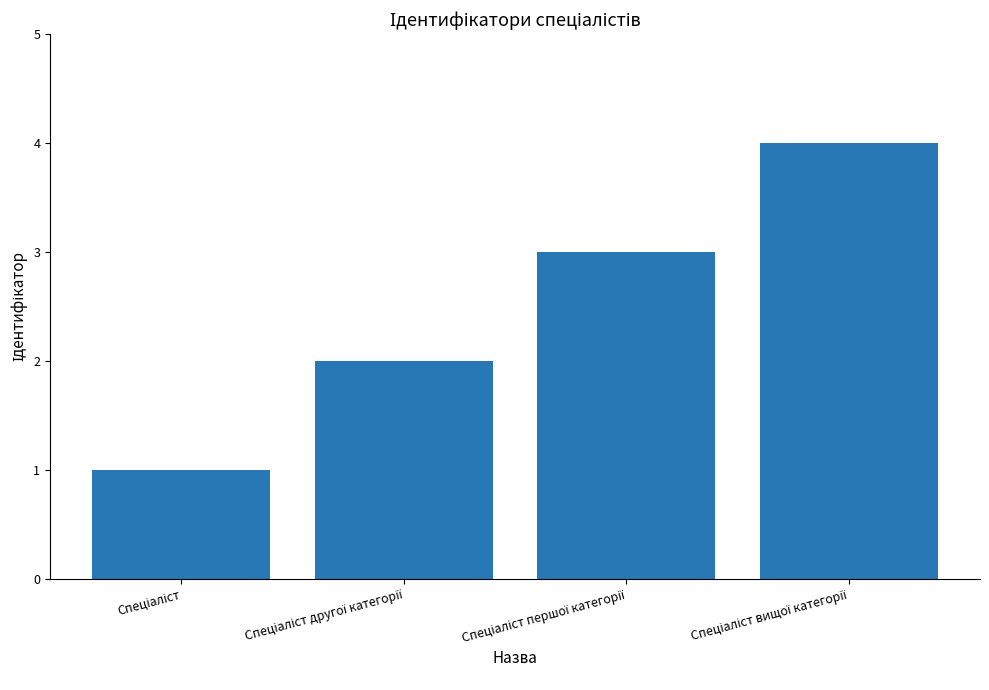

What is the difference between the maximum and minimum values?

3